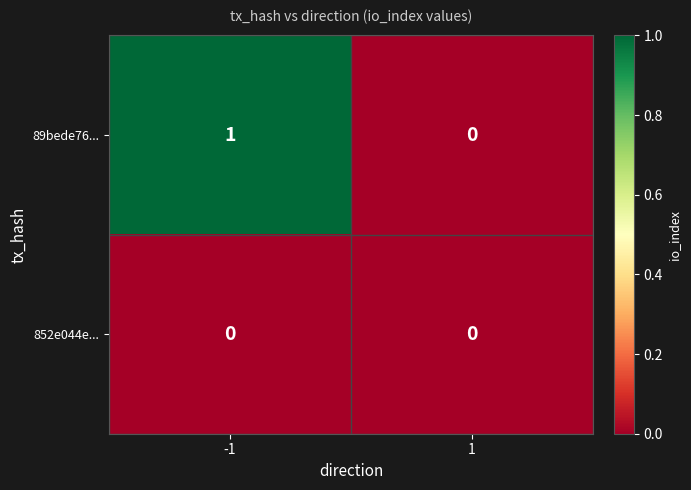

Reading right to left, what are all the values shown in this chart?

89bede76...: 1=0	-1=1
852e044e...: 1=0	-1=0